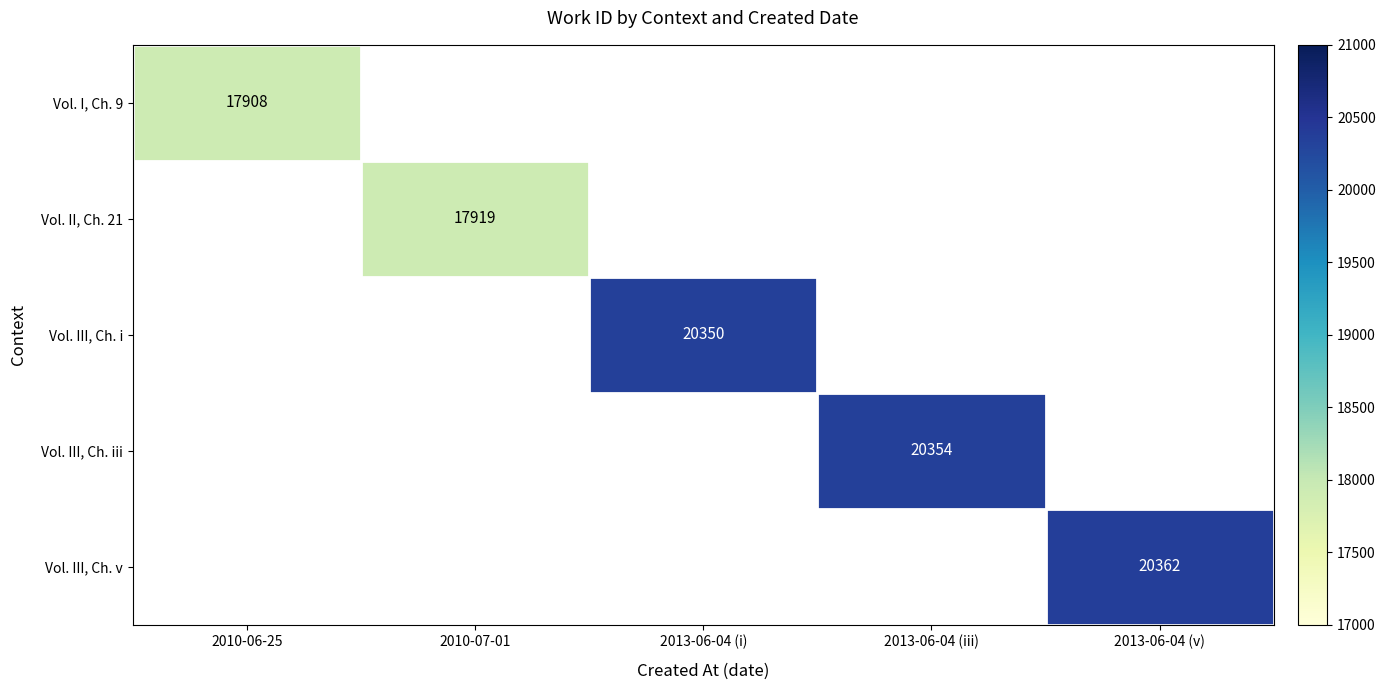

True or false: Vol. I, Ch. 9 has a value of 26449 at 2010-06-25.

False